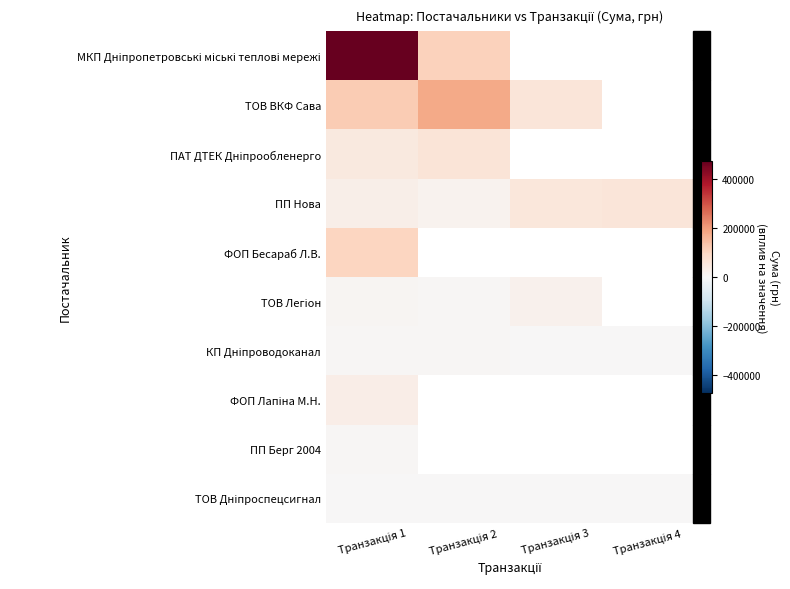

Rank the categories by ТОВ Легіон value from lowest to highest.

Транзакція 2, Транзакція 1, Транзакція 3, Транзакція 4